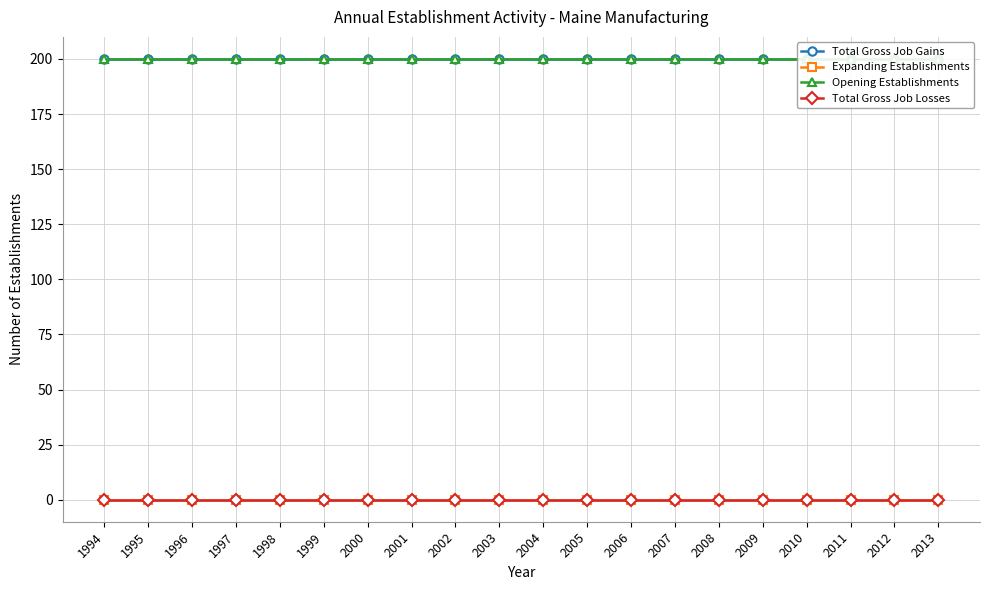

Reading left to right, transcribe all the data shown in this chart.

Total Gross Job Gains: 200	200	200	200	200	200	200	200	200	200	200	200	200	200	200	200	200	200	200	200
Expanding Establishments: 0	0	0	0	0	0	0	0	0	0	0	0	0	0	0	0	0	0	0	0
Opening Establishments: 200	200	200	200	200	200	200	200	200	200	200	200	200	200	200	200	200	200	200	200
Total Gross Job Losses: 0	0	0	0	0	0	0	0	0	0	0	0	0	0	0	0	0	0	0	0